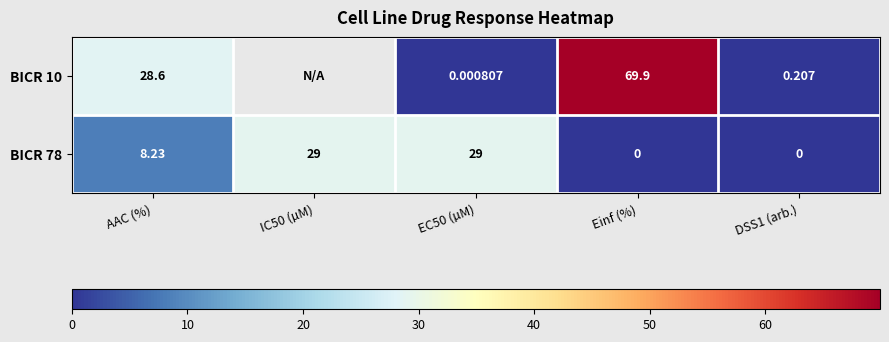

How many data points does each series have?

5